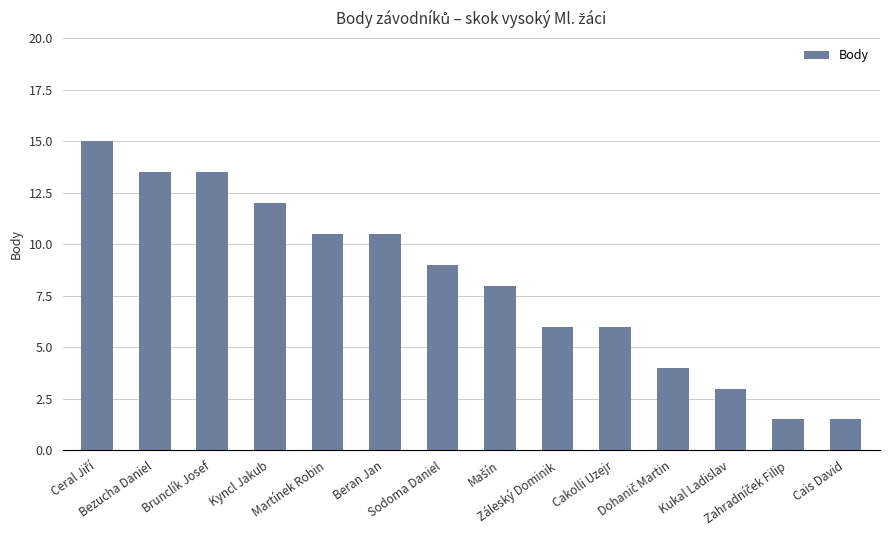

What is the average value?

8.1